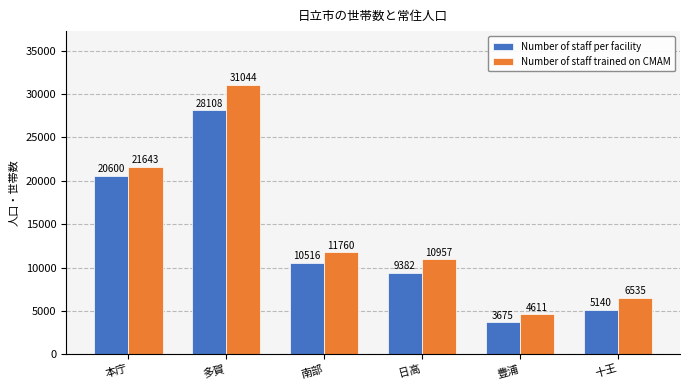

What are all the series names shown in the legend?

Number of staff per facility, Number of staff trained on CMAM